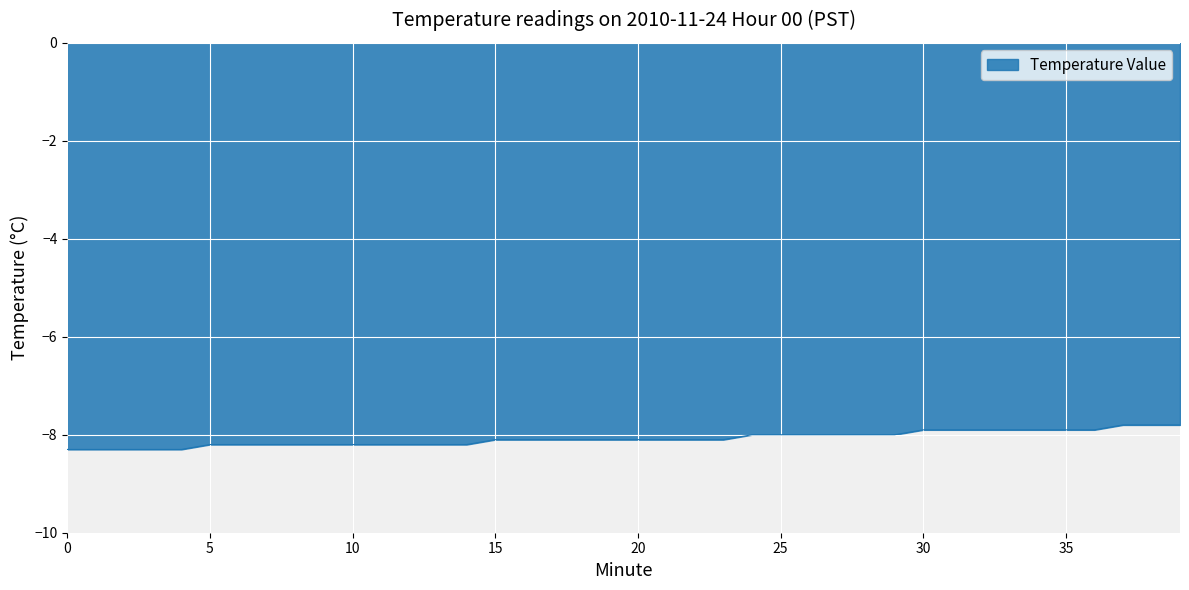

What is the difference between the maximum and minimum values?

0.5